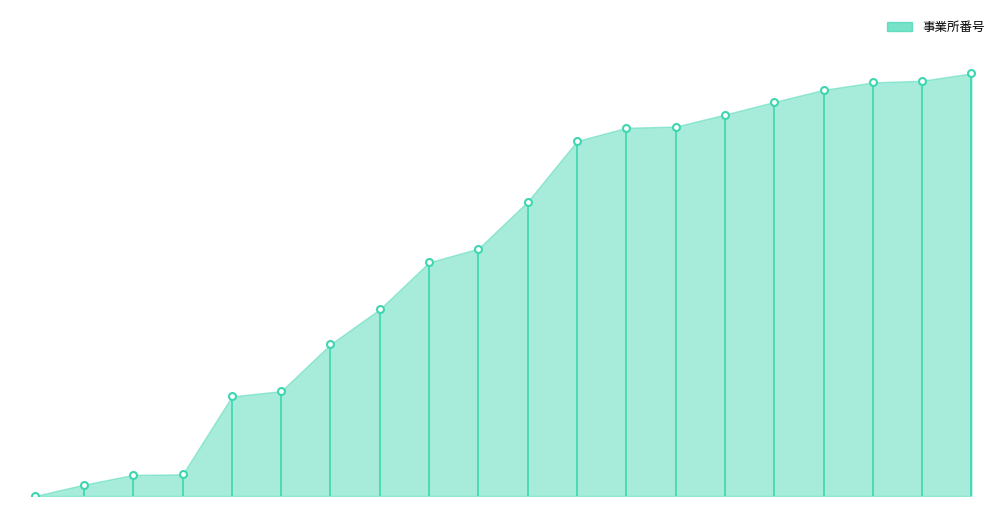

Is this an area chart (filled region under the line)?

Yes